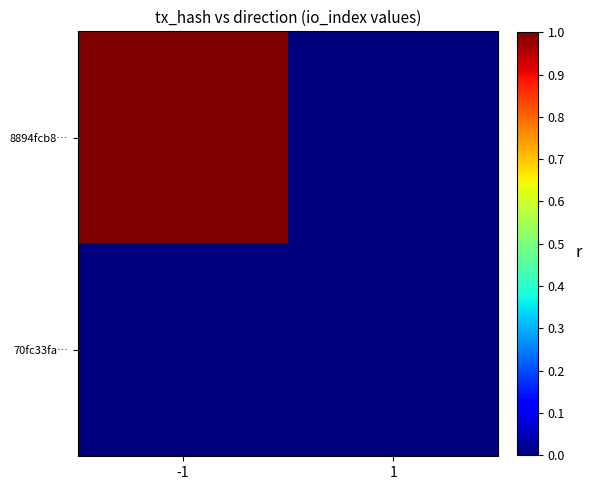

At which category is the sum across all series the highest?

-1